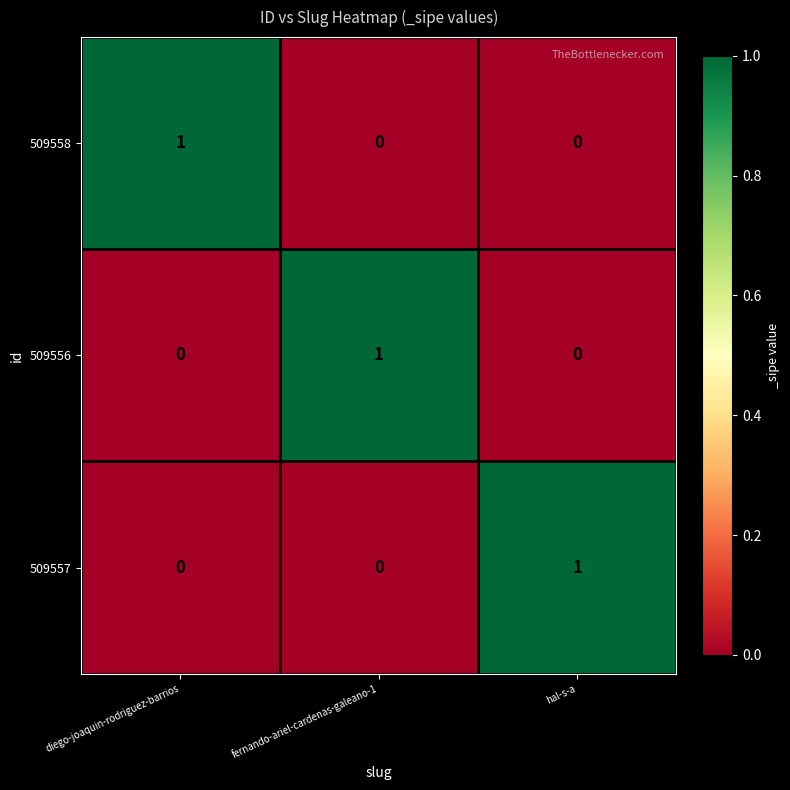

At how many categories does at least one series exceed 0?

3